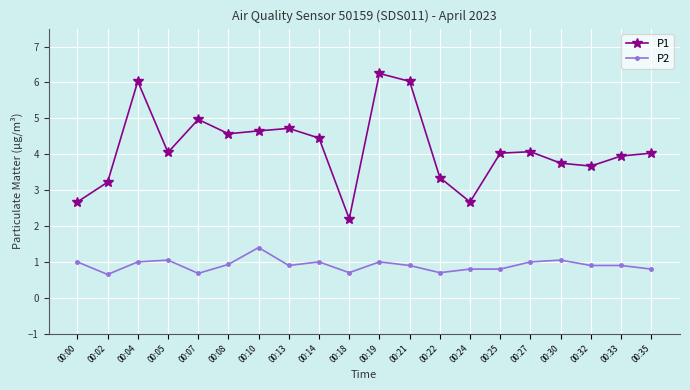

True or false: P1 and P2 cross at least once.

False